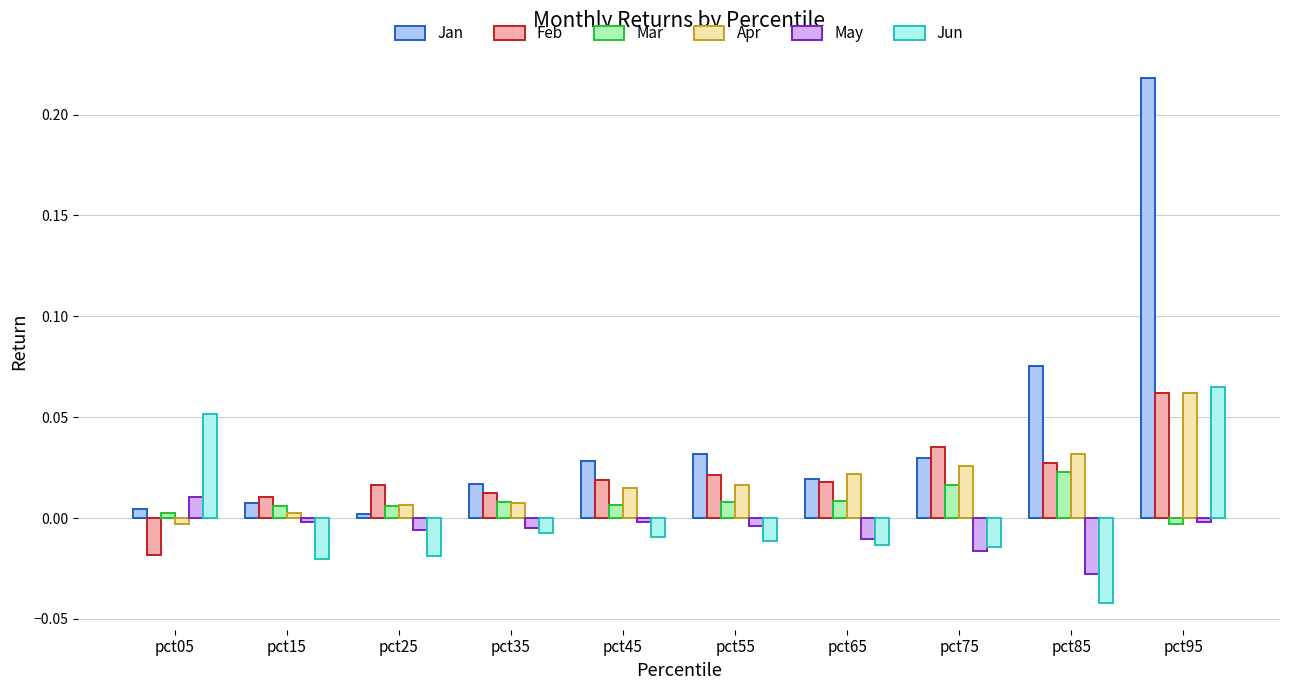

Where does the Mar series first go above 0?

pct05